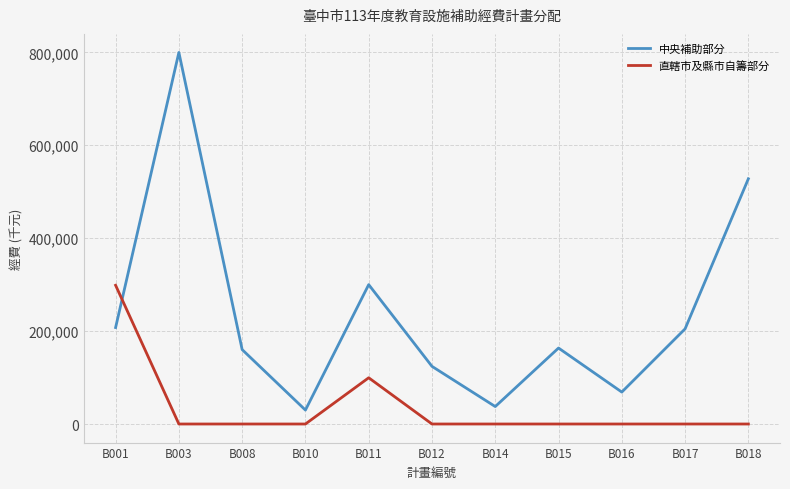

What is the difference between the maximum and minimum values in the 直轄市及縣市自籌部分 series?

298636